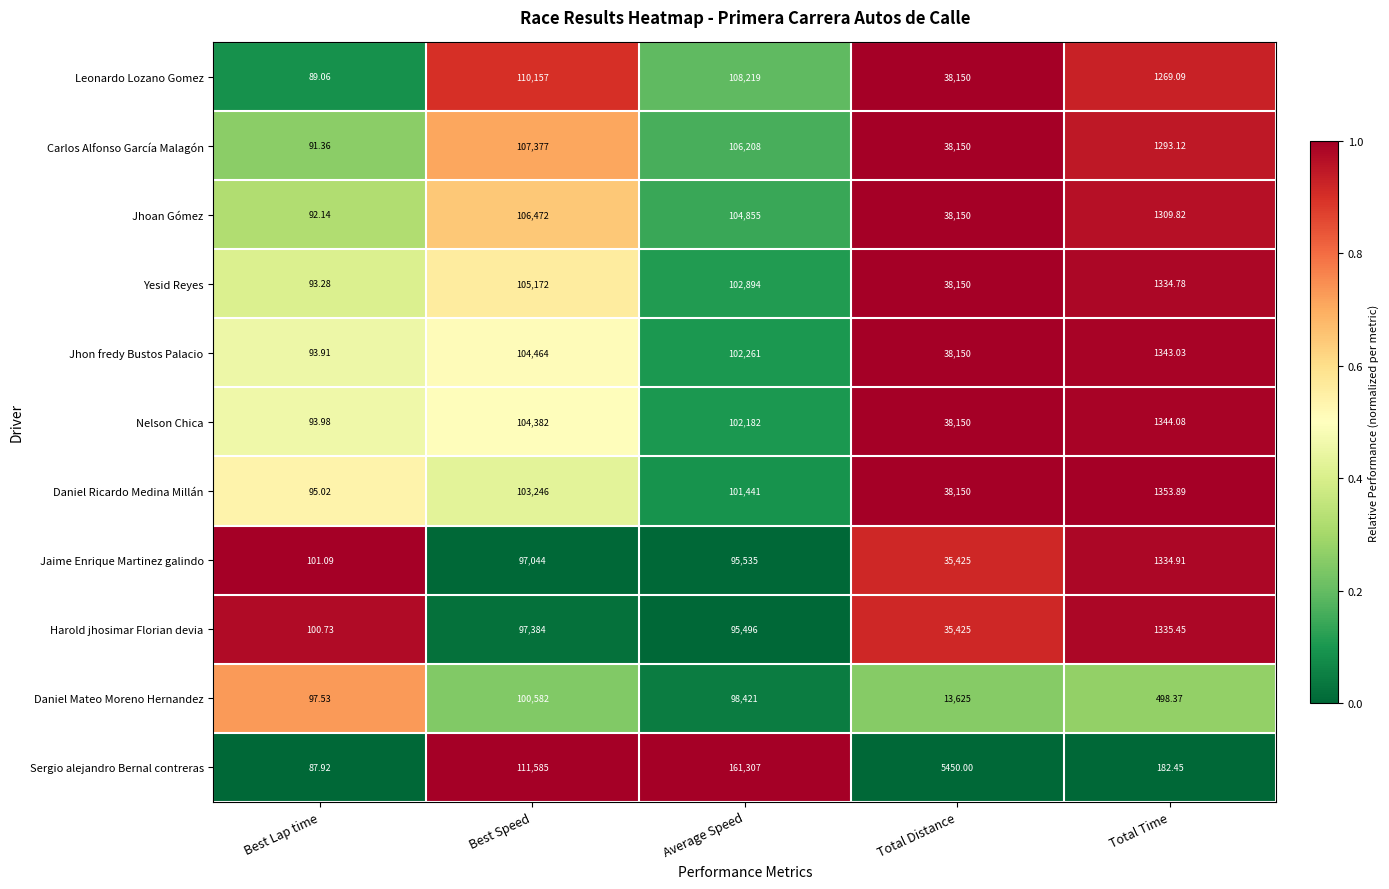

Is the value of Jhoan Gómez at Average Speed greater than the value of Jhon fredy Bustos Palacio at Total Distance?

Yes